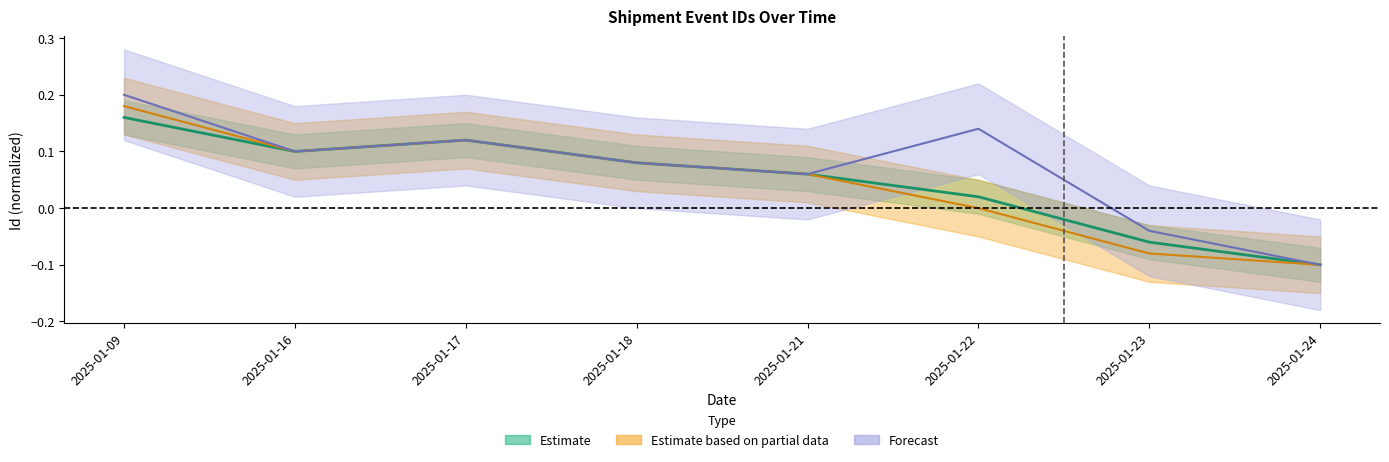

Between 2025-01-24 and 2025-01-22, which is larger?

2025-01-22